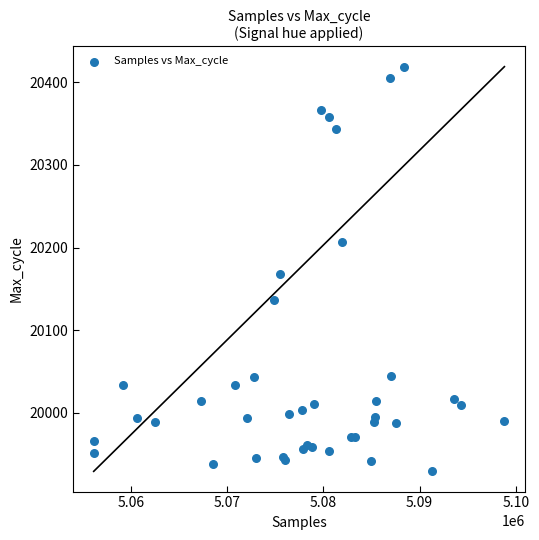

What Y value in the scatter plot is closest to 20174?

20168